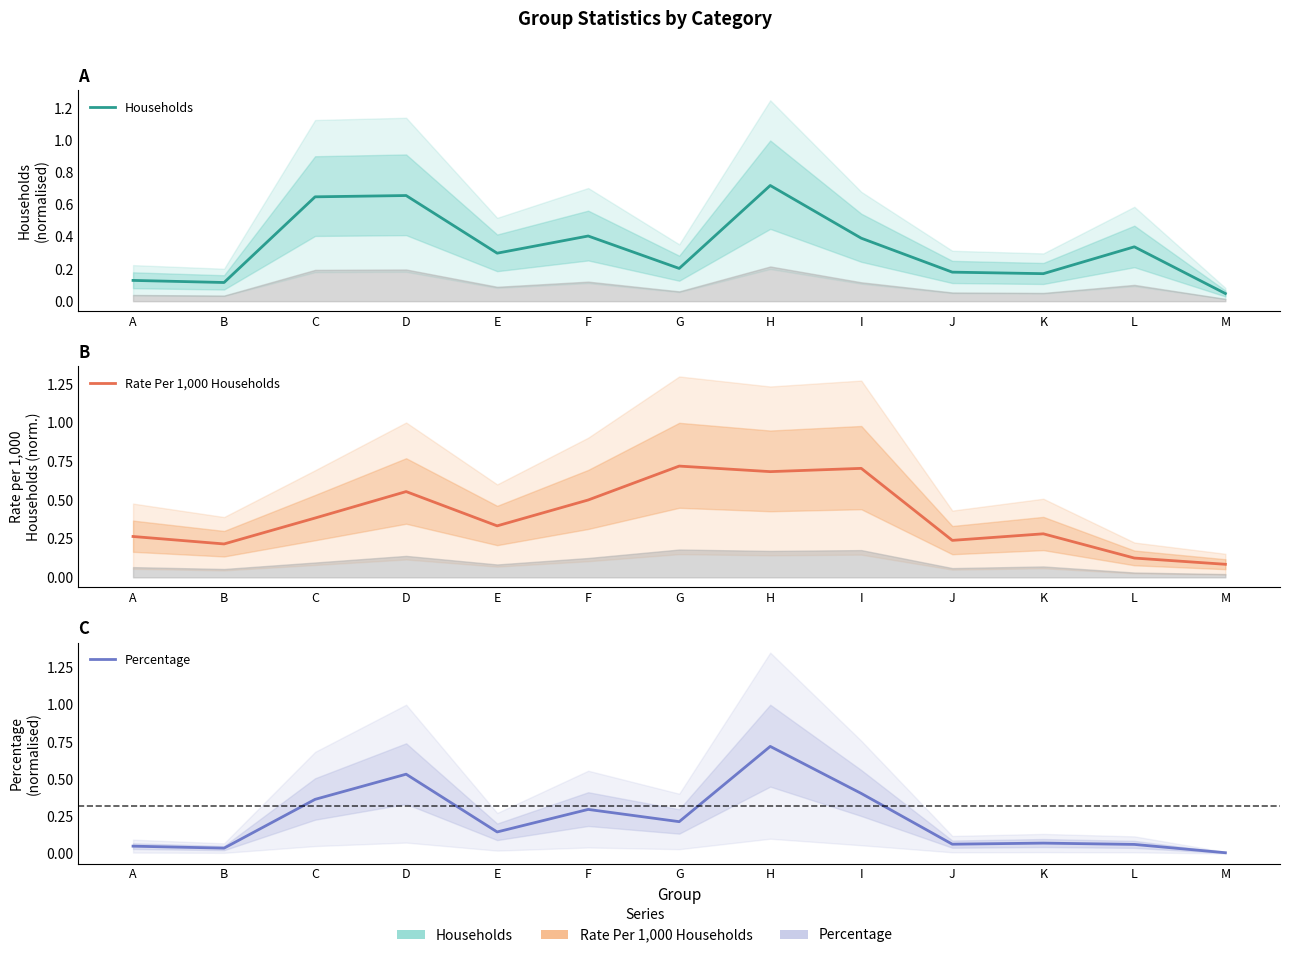

Reading right to left, transcribe all the data shown in this chart.

Households: M=0.0	L=0.3	K=0.2	J=0.2	I=0.4	H=0.7	G=0.2	F=0.4	E=0.3	D=0.7	C=0.6	B=0.1	A=0.1
Rate Per 1,000 Households: M=0.1	L=0.1	K=0.3	J=0.2	I=0.7	H=0.7	G=0.7	F=0.5	E=0.3	D=0.6	C=0.4	B=0.2	A=0.3
Percentage: M=0.0	L=0.1	K=0.1	J=0.1	I=0.4	H=0.7	G=0.2	F=0.3	E=0.1	D=0.5	C=0.4	B=0.0	A=0.0